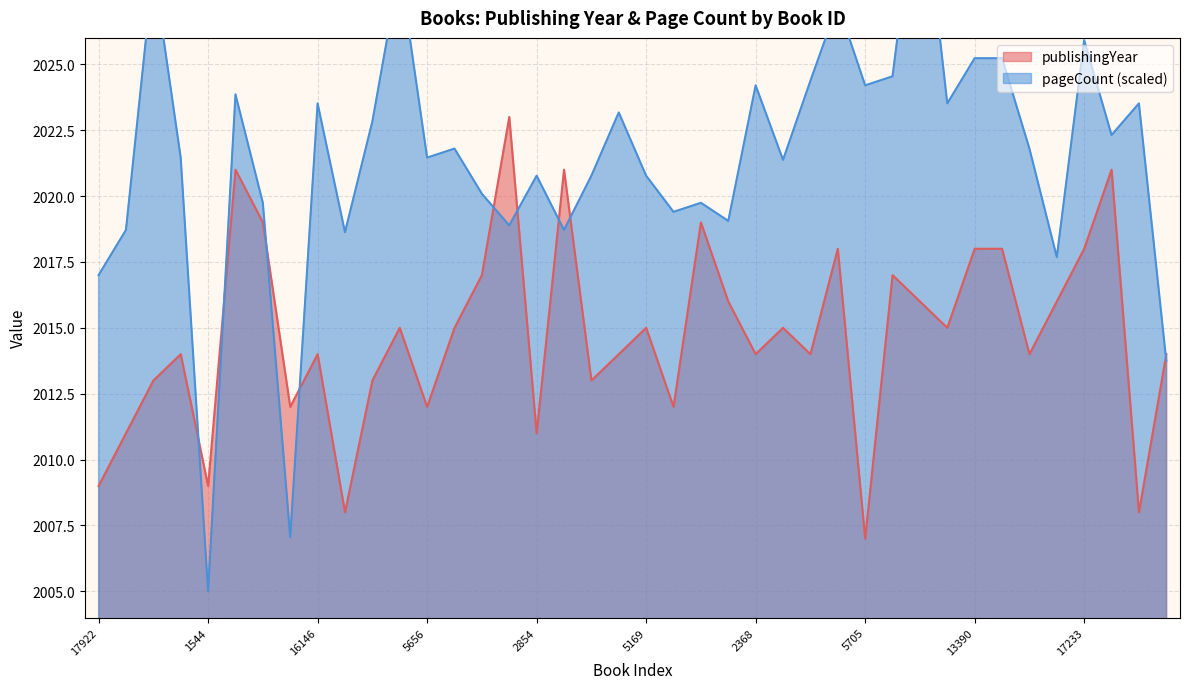

What is the label of the 7th point from the right?

13391